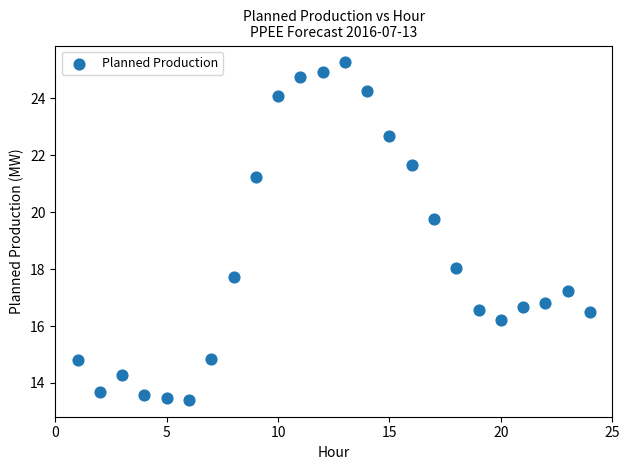

What is the range of Y values (max minus min)?

11.9